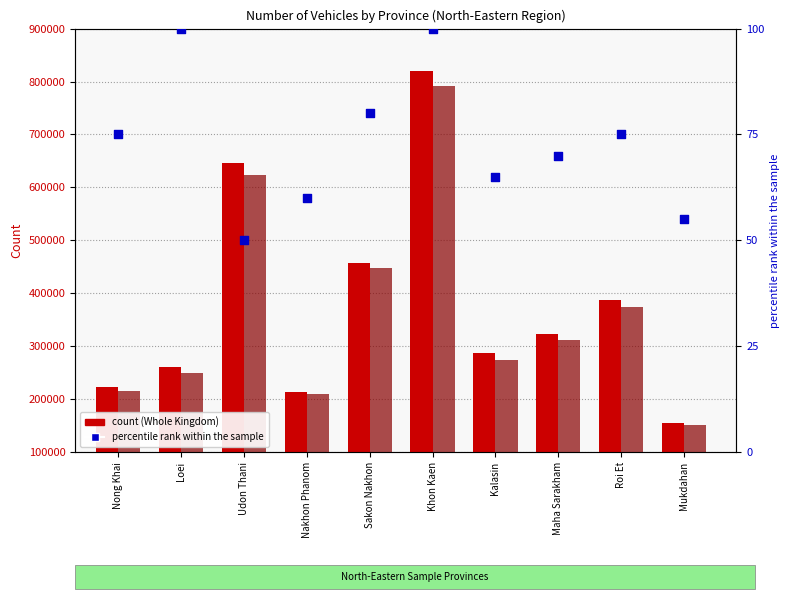

Which series contains the highest Y value?

Whole Kingdom